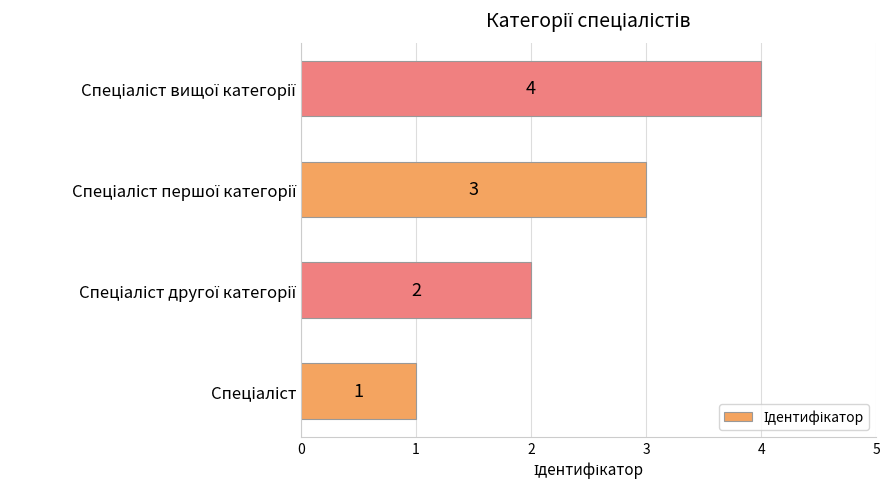

How many data points does each series have?

4